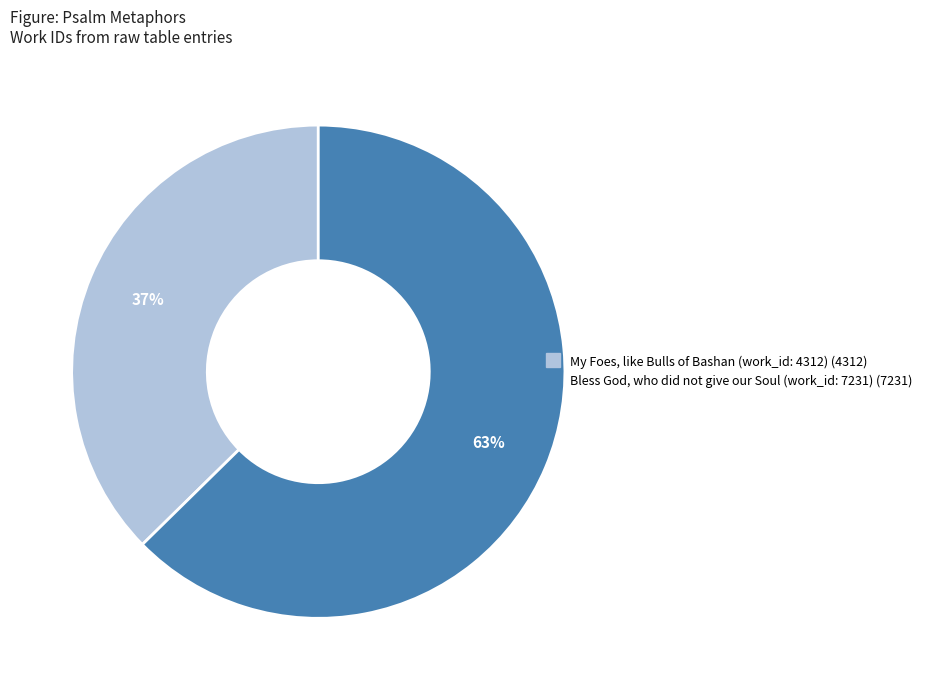

Is it true that My Foes, like Bulls of Bashan (work_id: 4312) is 49% of the pie?

False